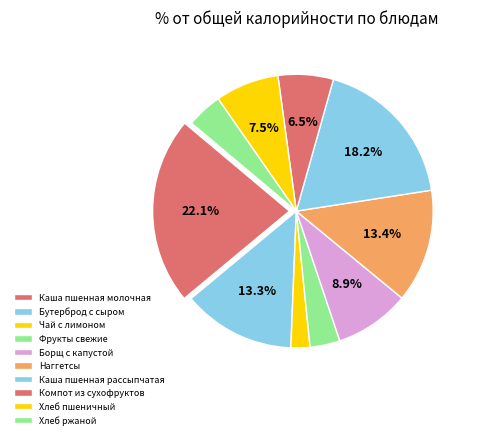

Is it true that Чай с лимоном is 2% of the pie?

True